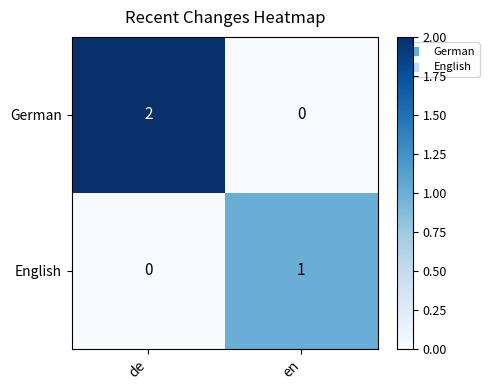

Rank the series by their maximum value, from highest to lowest.

German, English